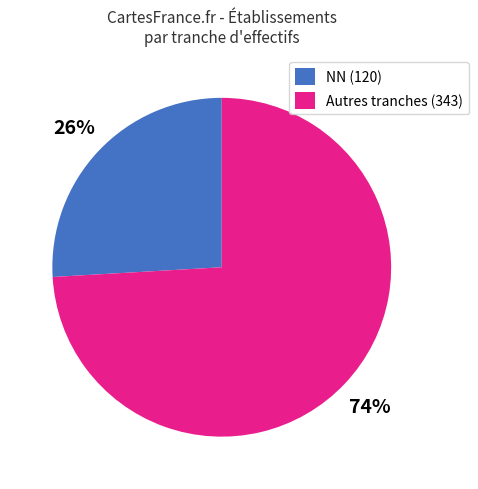

To the nearest percent, what portion does Autres tranches (343) represent?

74%